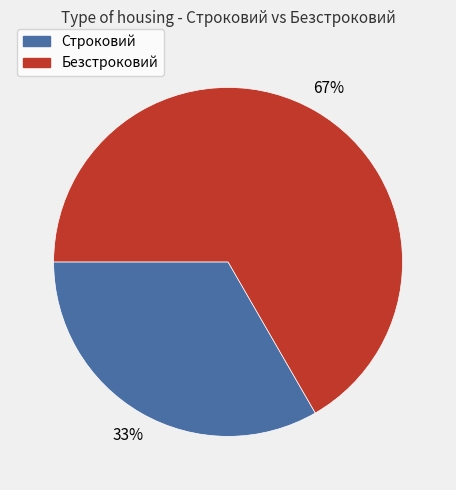

To the nearest percent, what portion does Строковий represent?

33%